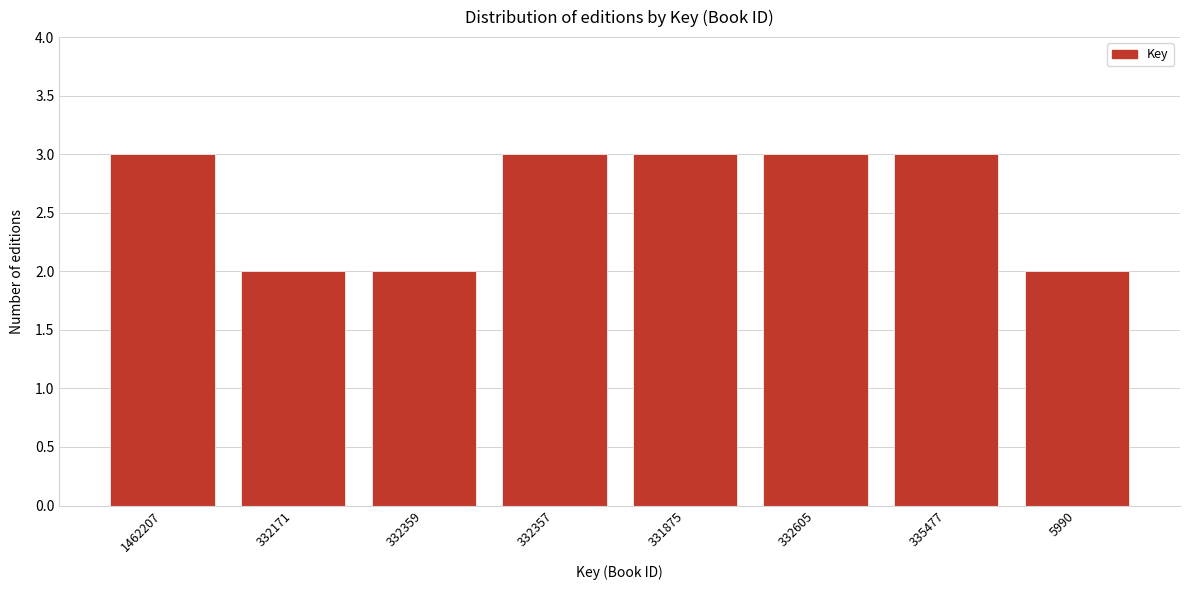

Reading right to left, what are all the values shown in this chart?

2	3	3	3	3	2	2	3